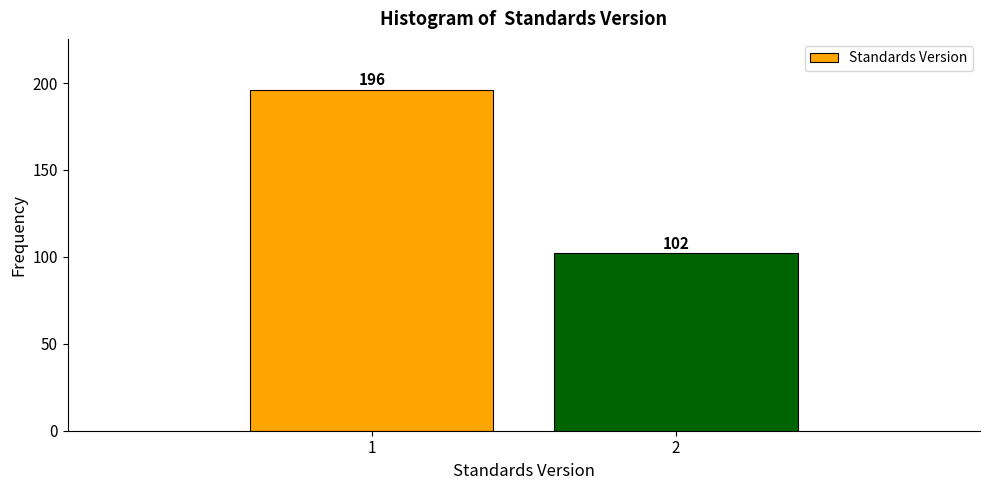

Reading right to left, extract all data points from this chart.

102	196